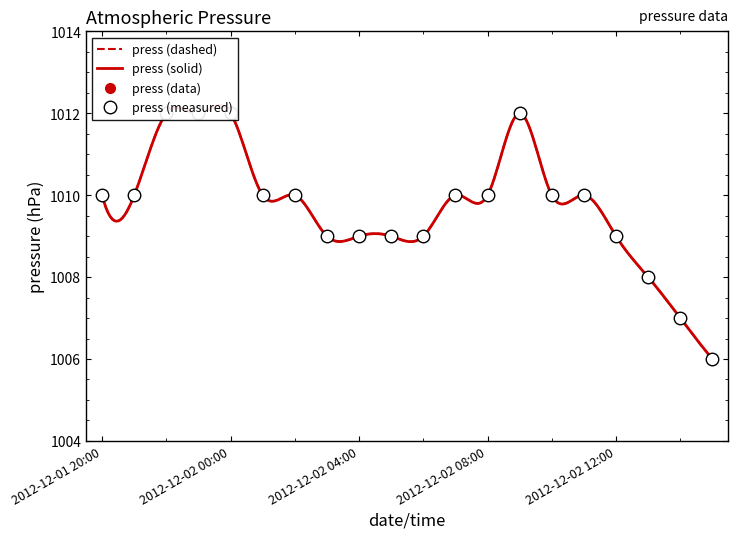

What is the approximate value at 2012-12-02 11:00?

1010